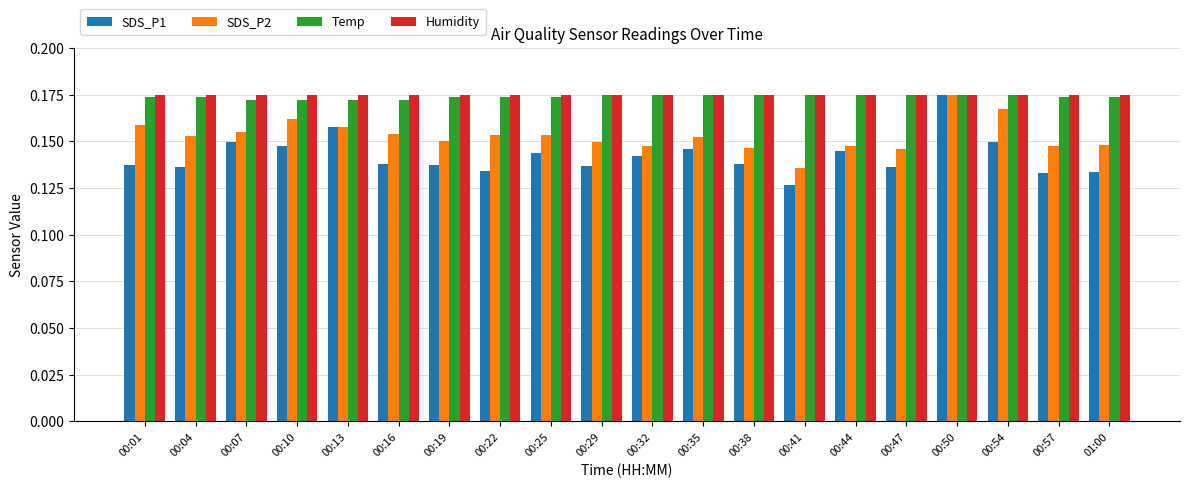

At which label does SDS_P2 reach its minimum?

00:41